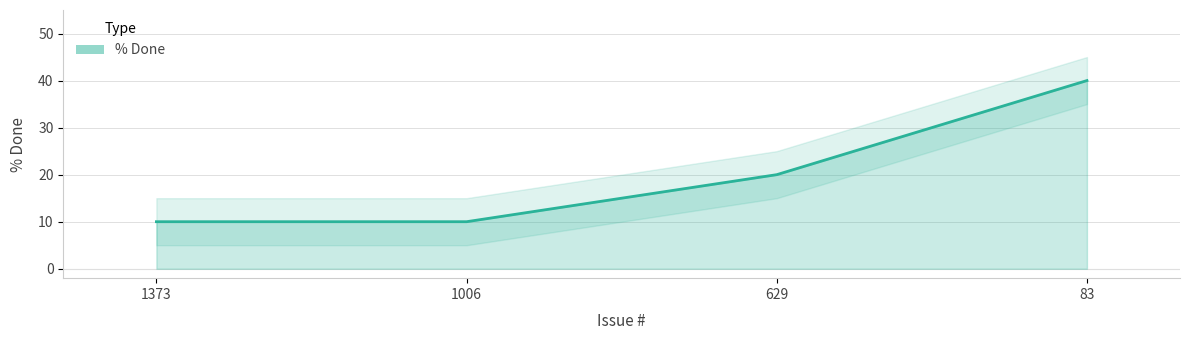

What is the average value?

20